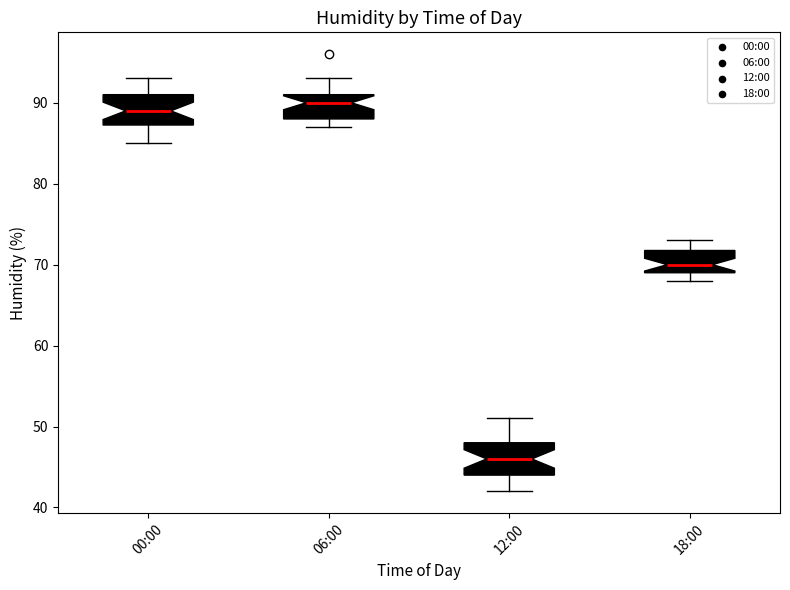

Which box has the highest median line?

06:00